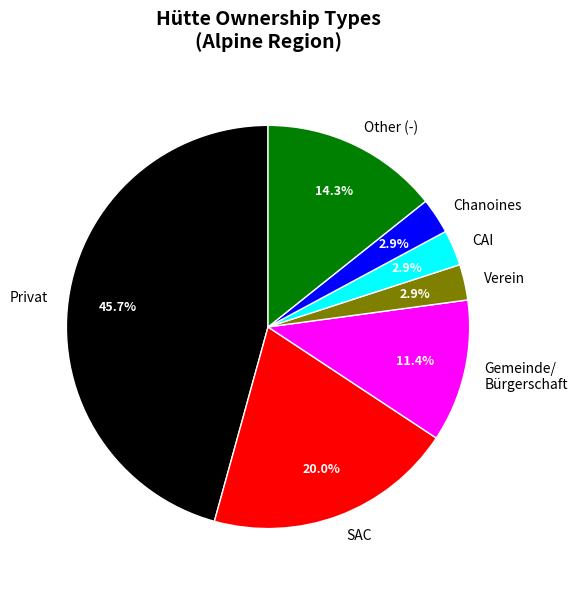

To the nearest percent, what is the average slice percentage?

14%